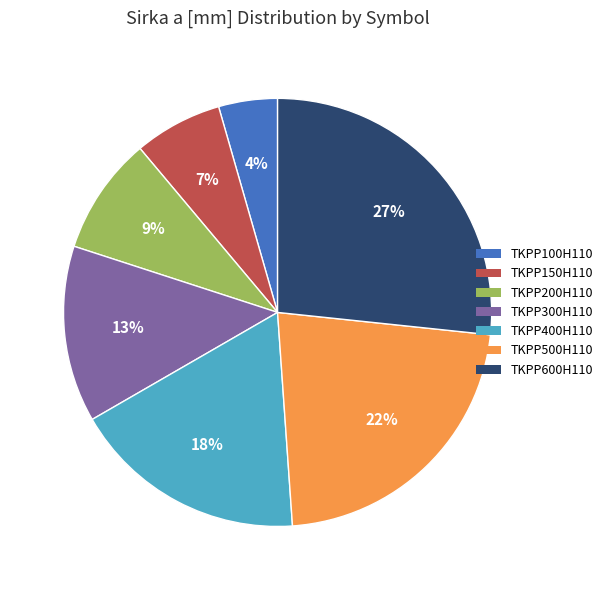

Is it true that TKPP600H110 is 27% of the pie?

True